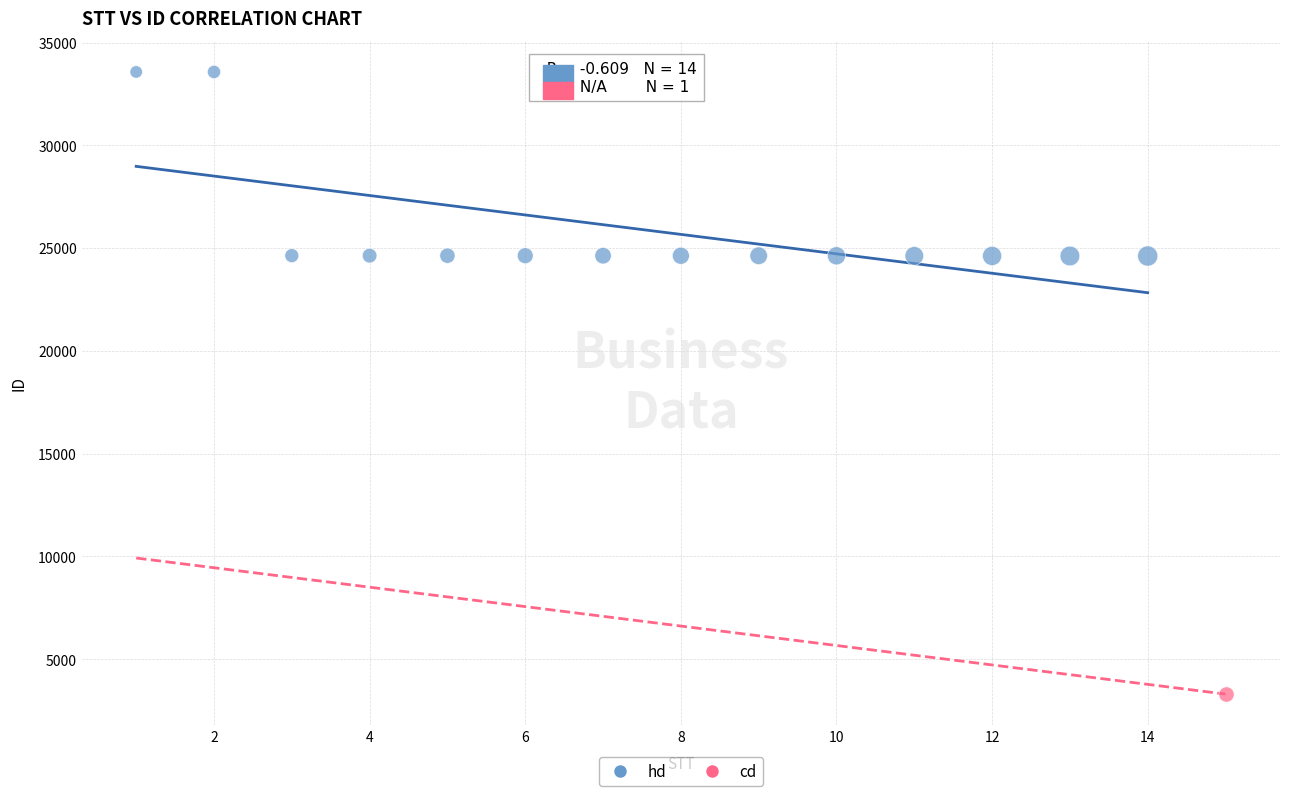

What are all the series names shown in the legend?

hd, cd